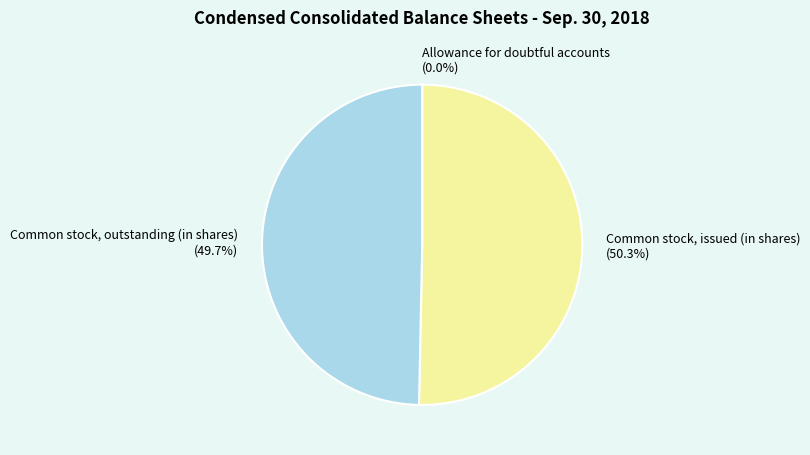

Approximately how many times larger is the value at Common stock, issued (in shares) compared to Common stock, outstanding (in shares)?

1.0